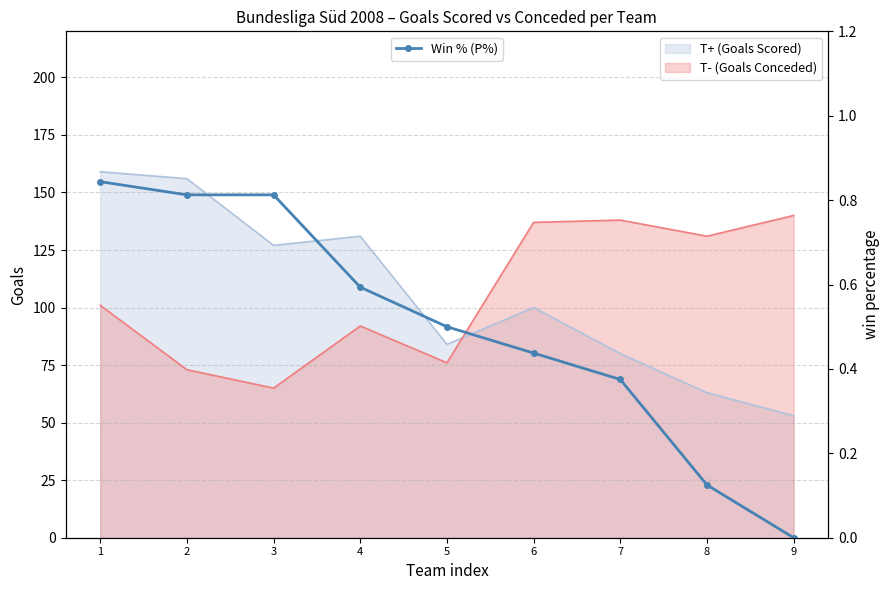

How many positive values are there?

8